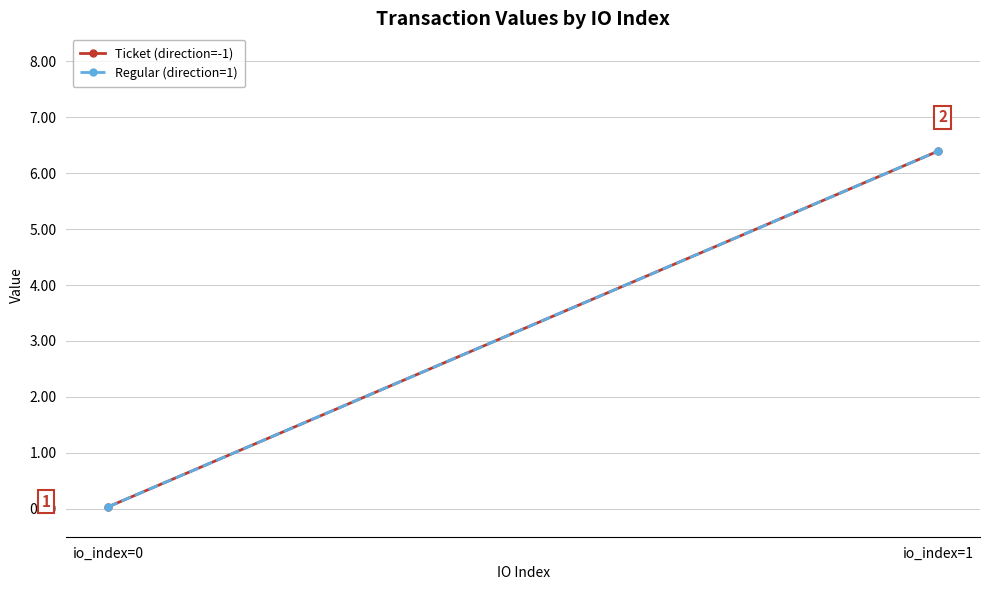

Reading left to right, transcribe all the data shown in this chart.

Ticket (direction=-1): 0.0	6.4
Regular (direction=1): 0.0	6.4